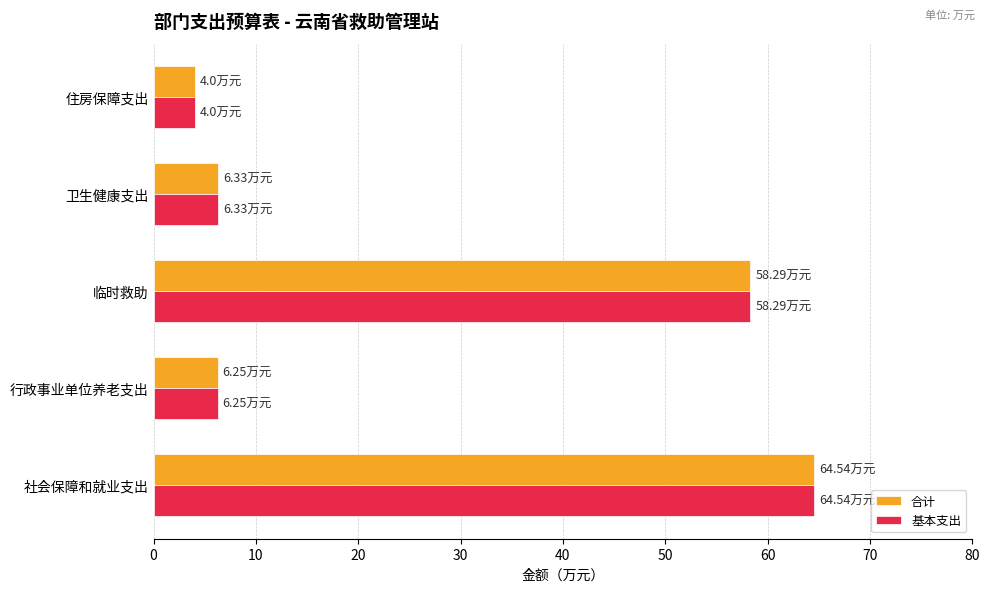

Where is 合计 nearest to the value 34?

临时救助